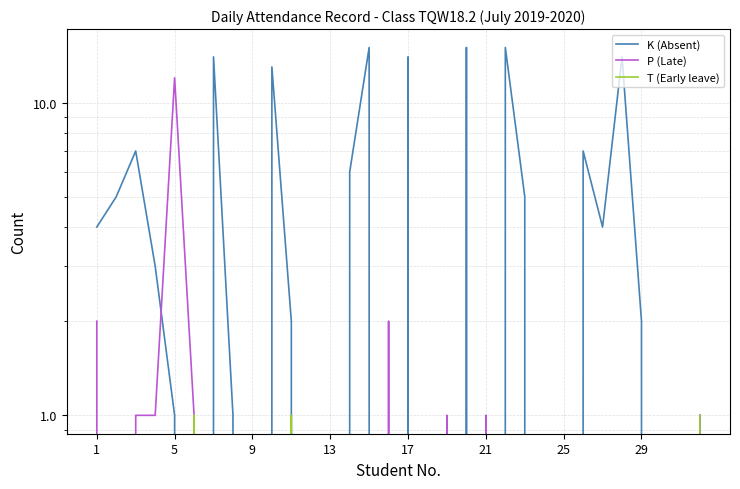

True or false: P (Late) has more than 0 interior local peaks.

True